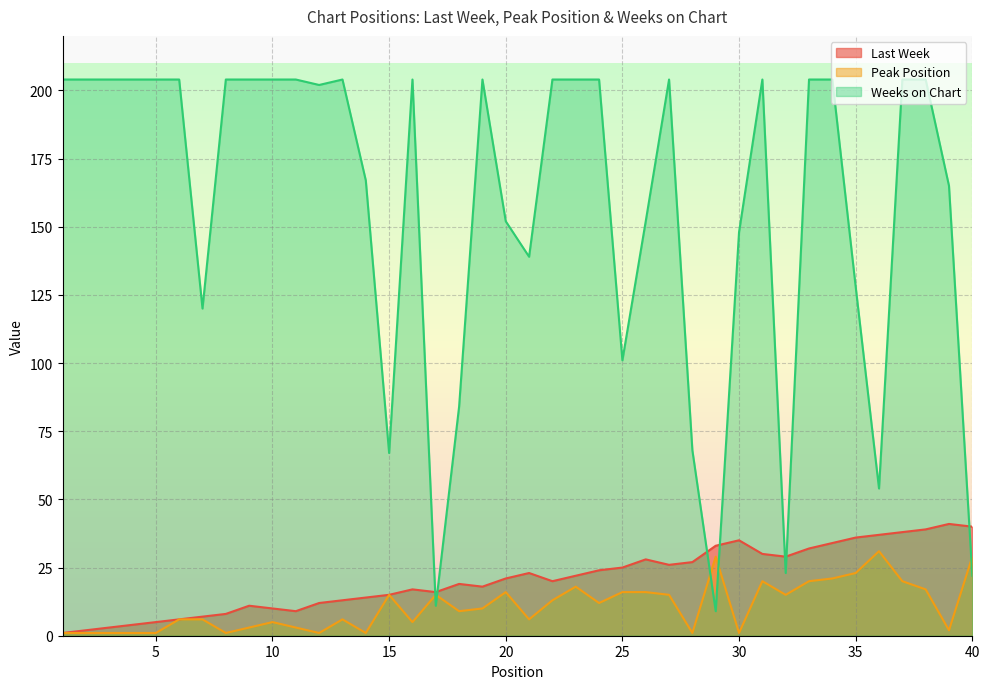

True or false: Peak Position and Weeks on Chart intersect in this chart.

True